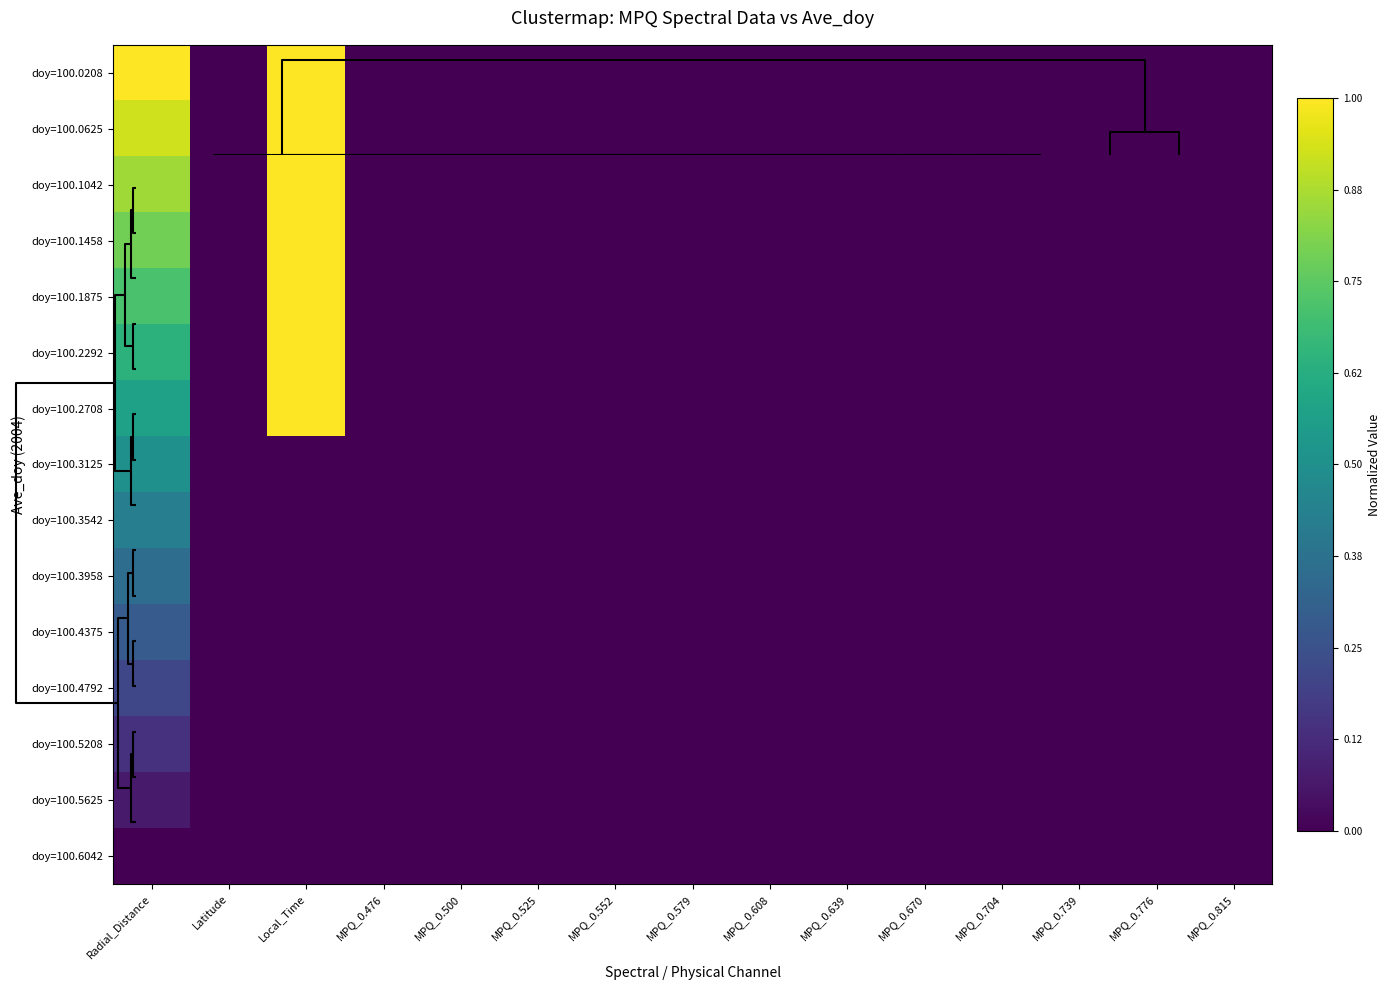

At MPQ_0.639, list the series in order from smallest to largest.

doy=100.0208, doy=100.0625, doy=100.1042, doy=100.1458, doy=100.1875, doy=100.2292, doy=100.2708, doy=100.3125, doy=100.3542, doy=100.3958, doy=100.4375, doy=100.4792, doy=100.5208, doy=100.5625, doy=100.6042